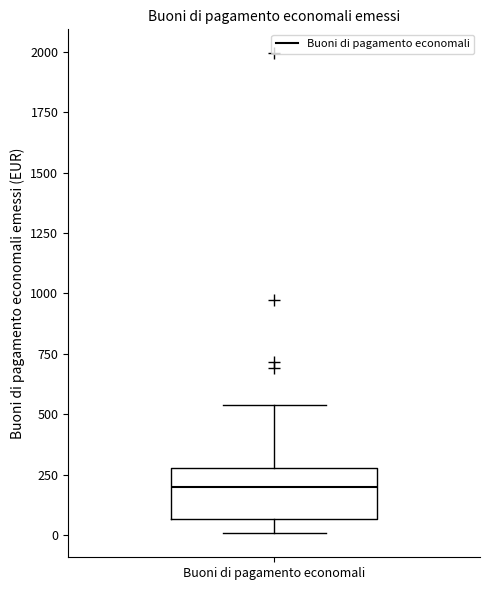

Where is the lower edge of the box for Buoni di pagamento economali on the y-axis? The values are not printed on the chart, so give them approximately, as read against the axis.

50